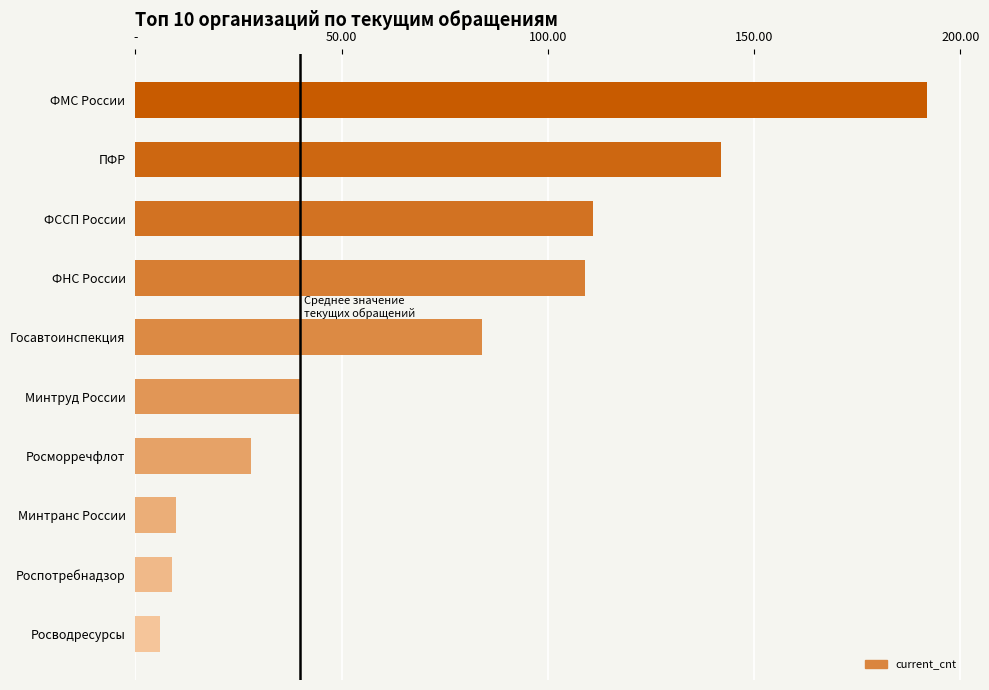

At which label is the value closest to 99?

ФНС России